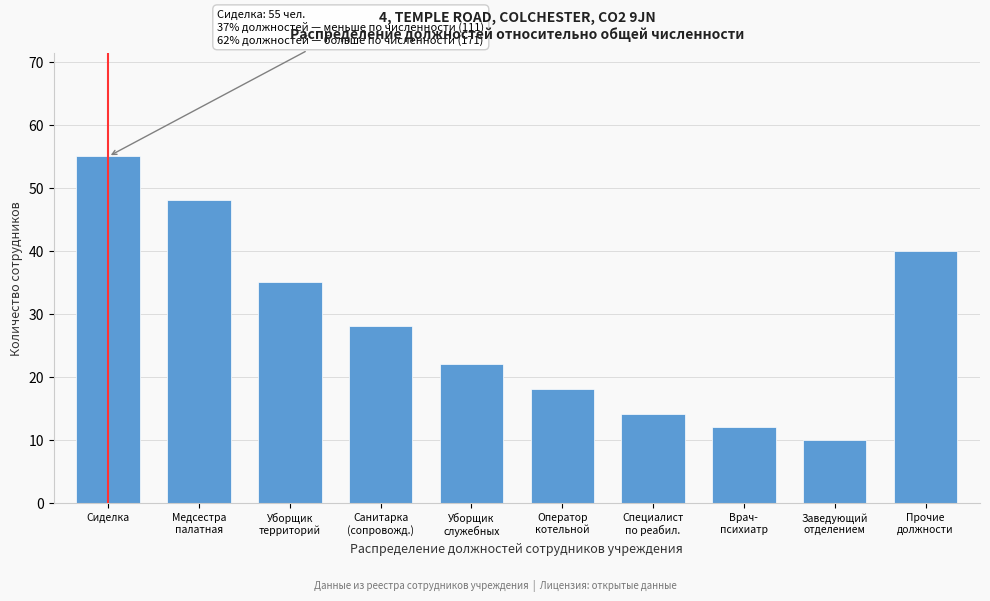

Reading right to left, transcribe all the data shown in this chart.

40	10	12	14	18	22	28	35	48	55